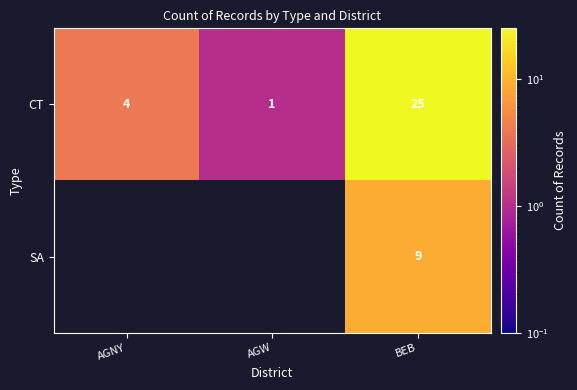

What is the greatest value displayed?

25.0